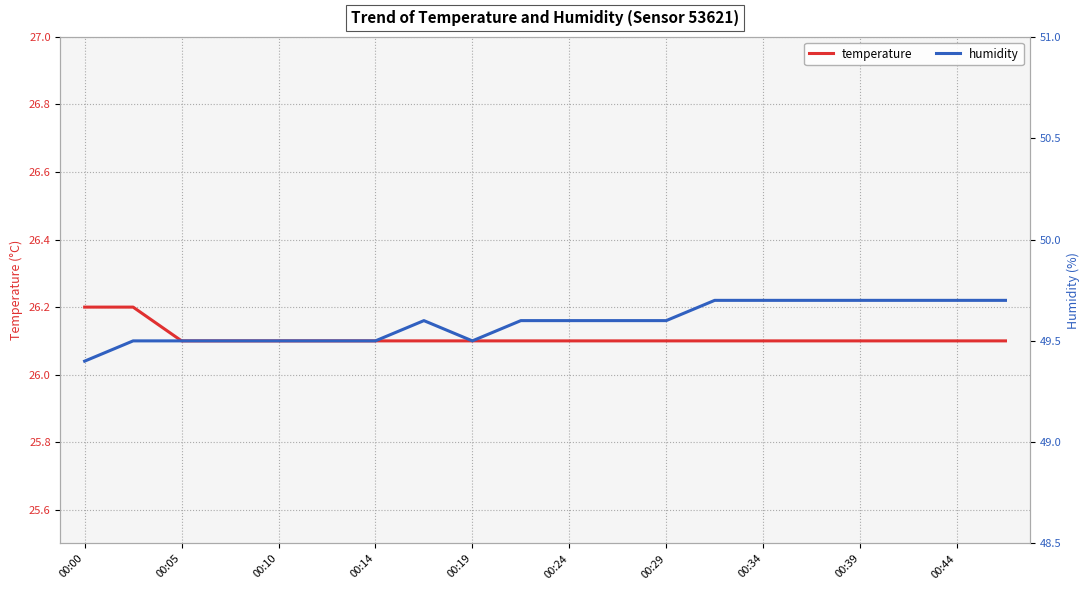

The value of temperature at 00:24 is 13.4. True or false?

False